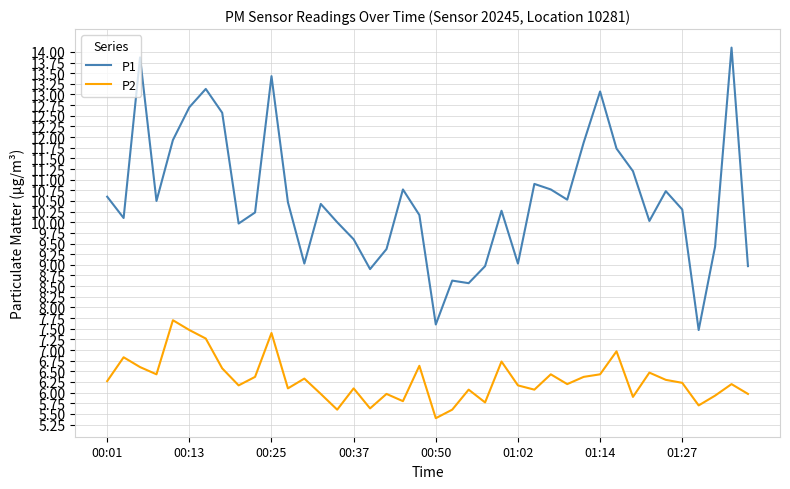

What are all the series names shown in the legend?

P1, P2